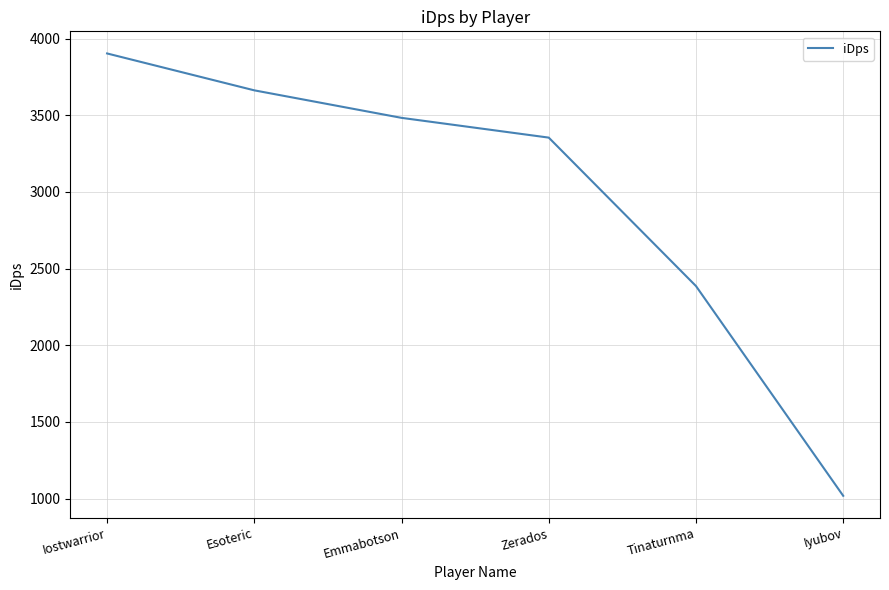

List the labels in order of value, smallest first.

Iyubov, Tinaturnma, Zerados, Emmabotson, Esoteric, Iostwarrior